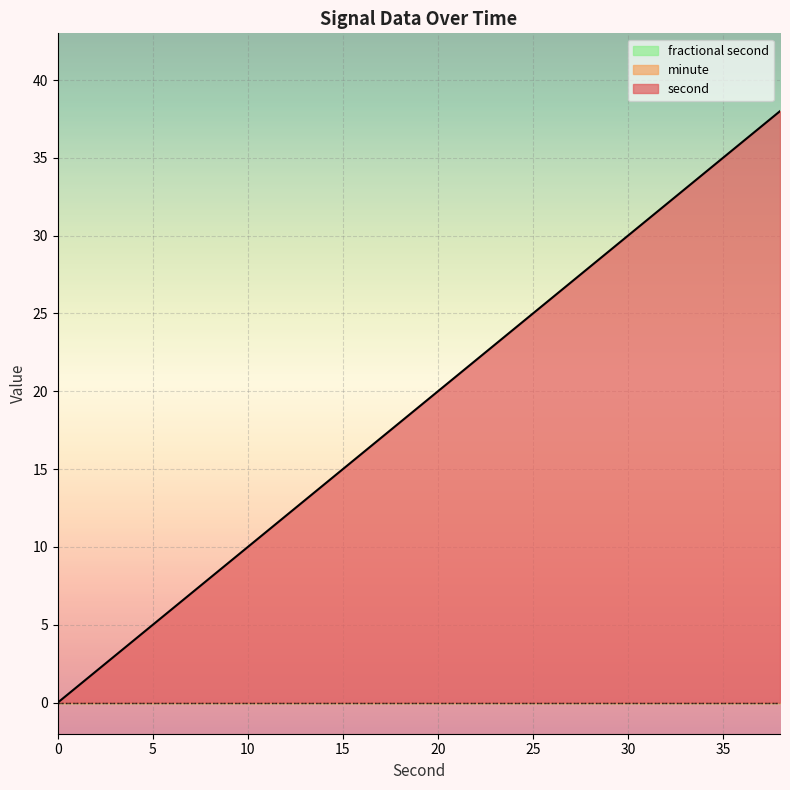

True or false: second and minute intersect in this chart.

False